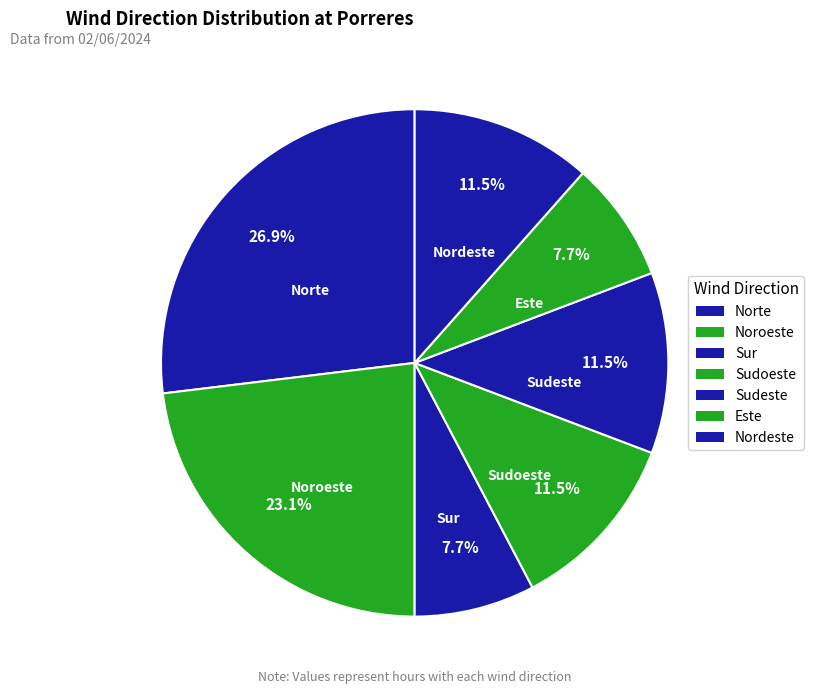

True or false: Noroeste accounts for 23% of the total.

True